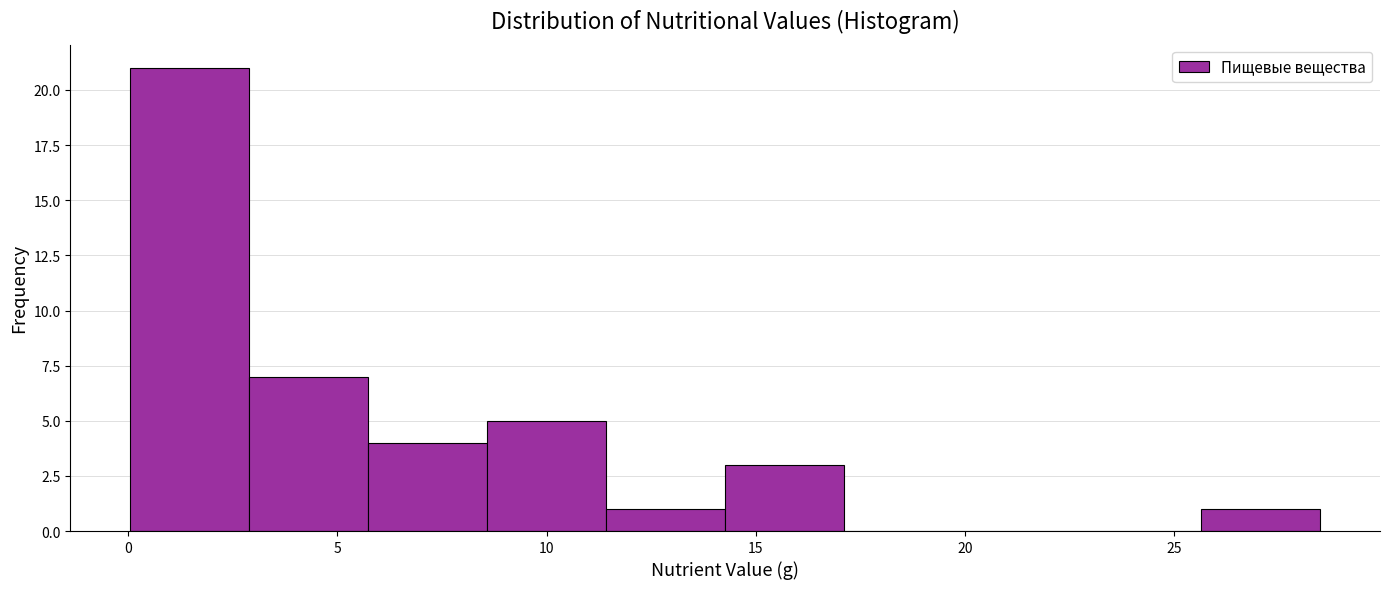

Reading left to right, list every bar in this chart as the range it spans on the x-axis followed by its height. Neither the bar edges nor the heights are printed on the chart, so give them approximately, as read against the axes.

0.0 to 3.0: 21
3.0 to 5.5: 7
5.5 to 8.5: 4
8.5 to 11.5: 5
11.5 to 14.5: 1
14.5 to 17.0: 3
17.0 to 20.0: 0
20.0 to 23.0: 0
23.0 to 25.5: 0
25.5 to 28.5: 1